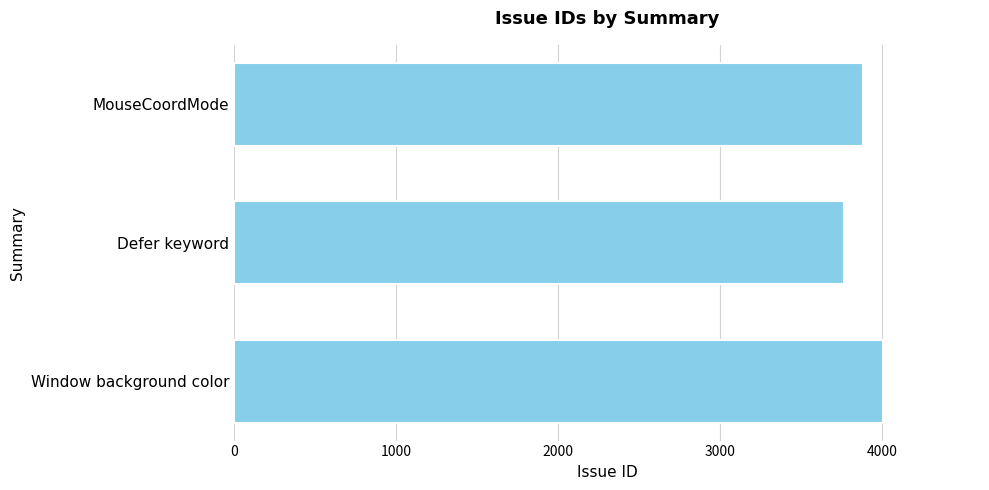

What is the label of the 1st bar from the bottom?

Window background color